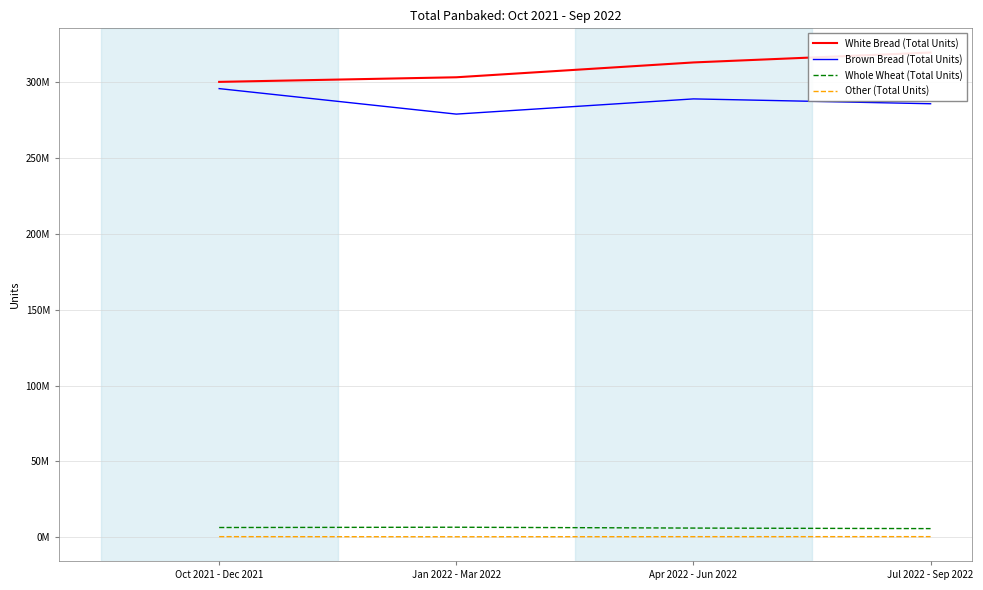

Which series has the largest total across all categories?

White Bread (Total Units)